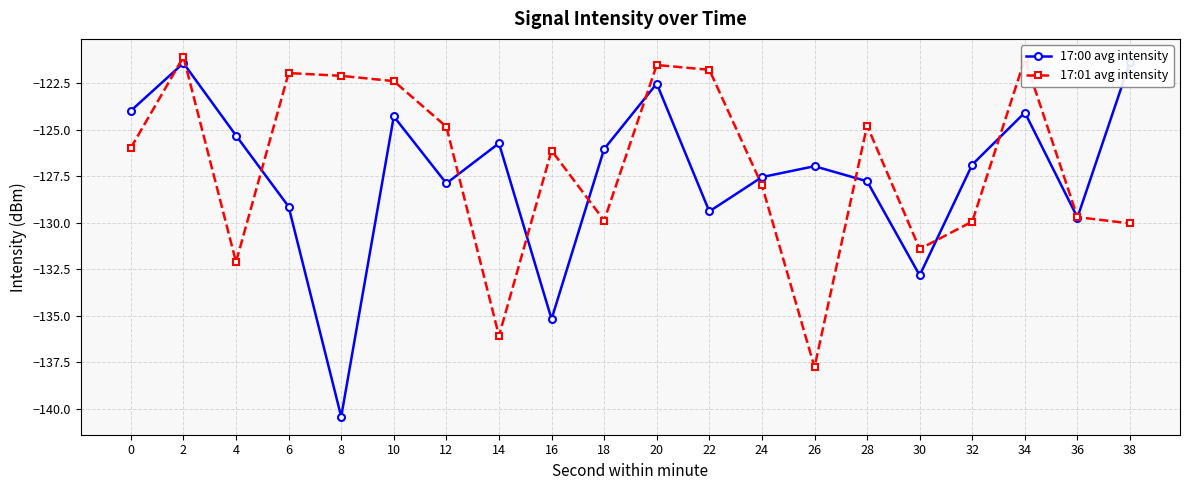

Where is 17:01 avg intensity nearest to the value -129?

36